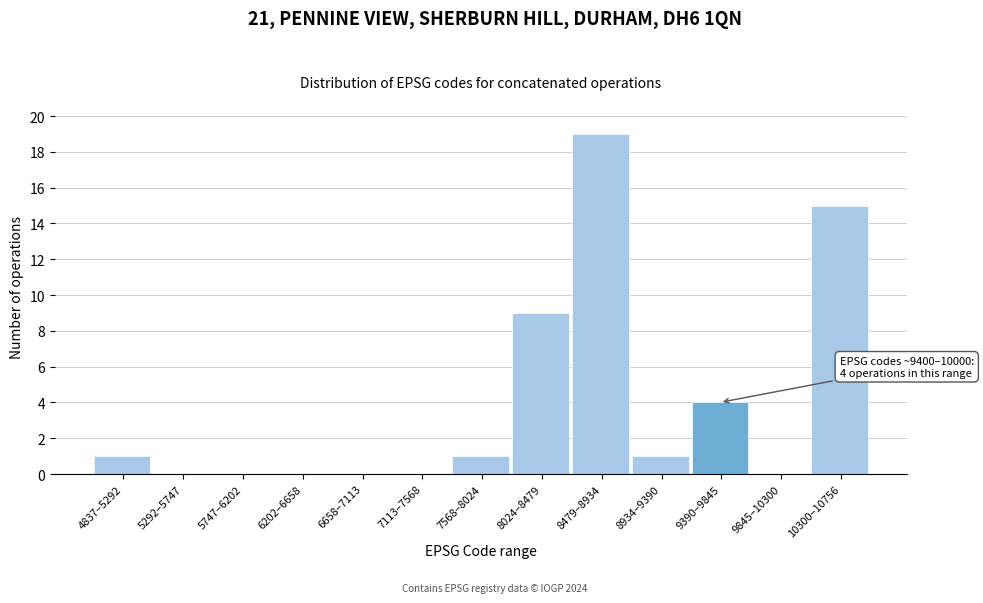

Reading left to right, what are all the values shown in this chart?

4837–5292=1	5292–5747=0	5747–6202=0	6202–6658=0	6658–7113=0	7113–7568=0	7568–8024=1	8024–8479=9	8479–8934=19	8934–9390=1	9390–9845=4	9845–10300=0	10300–10756=15